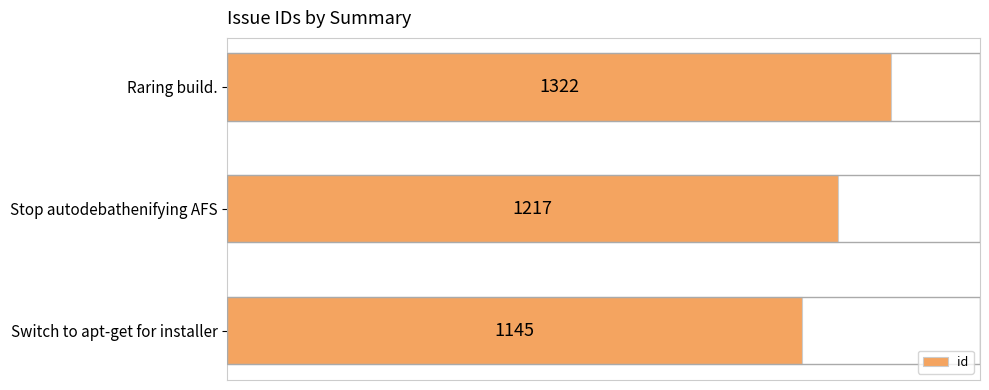

Reading top to bottom, list all the values displayed in this chart.

Raring build.=1322	Stop autodebathenifying AFS=1217	Switch to apt-get for installer=1145